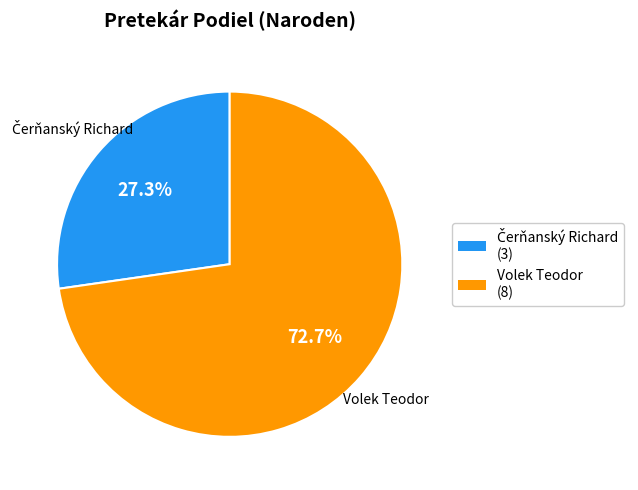

True or false: Volek Teodor accounts for 73% of the total.

True